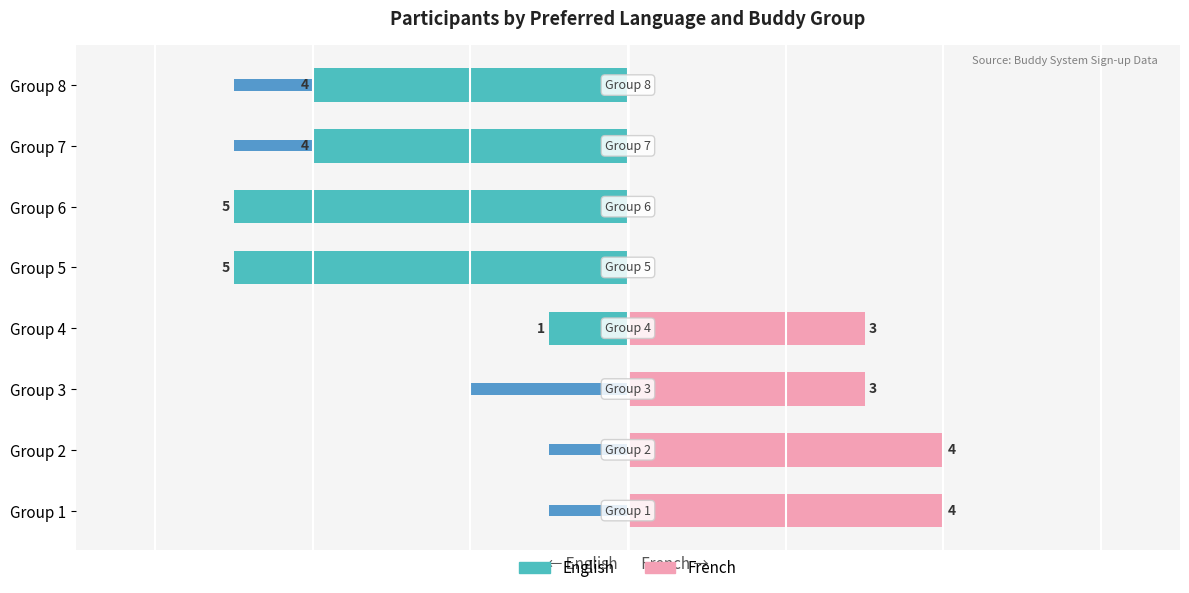

What is the difference between the English values at 7 and 3?

3